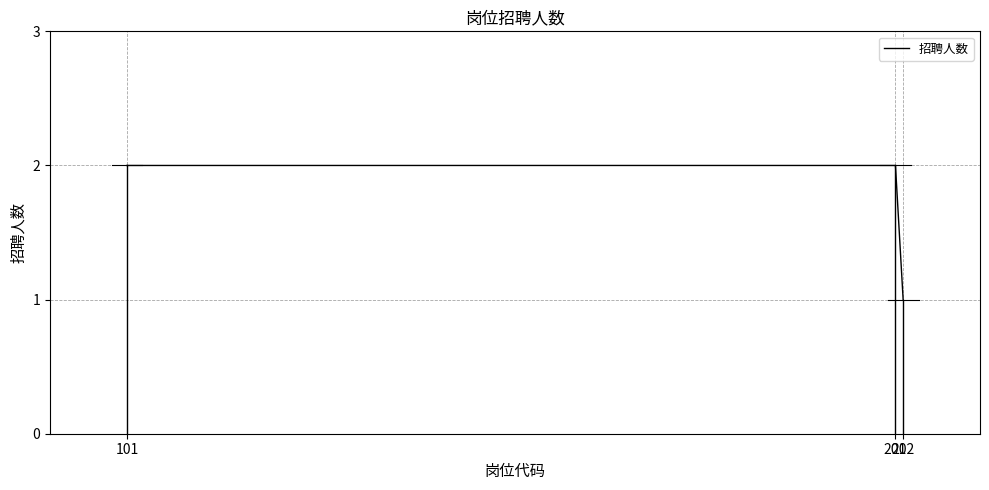

What is the sum of all values?

5